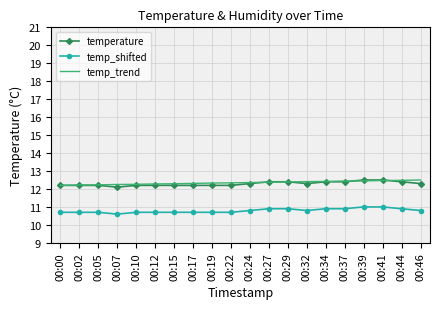

The value of temperature at 00:39 is 12.5. True or false?

True